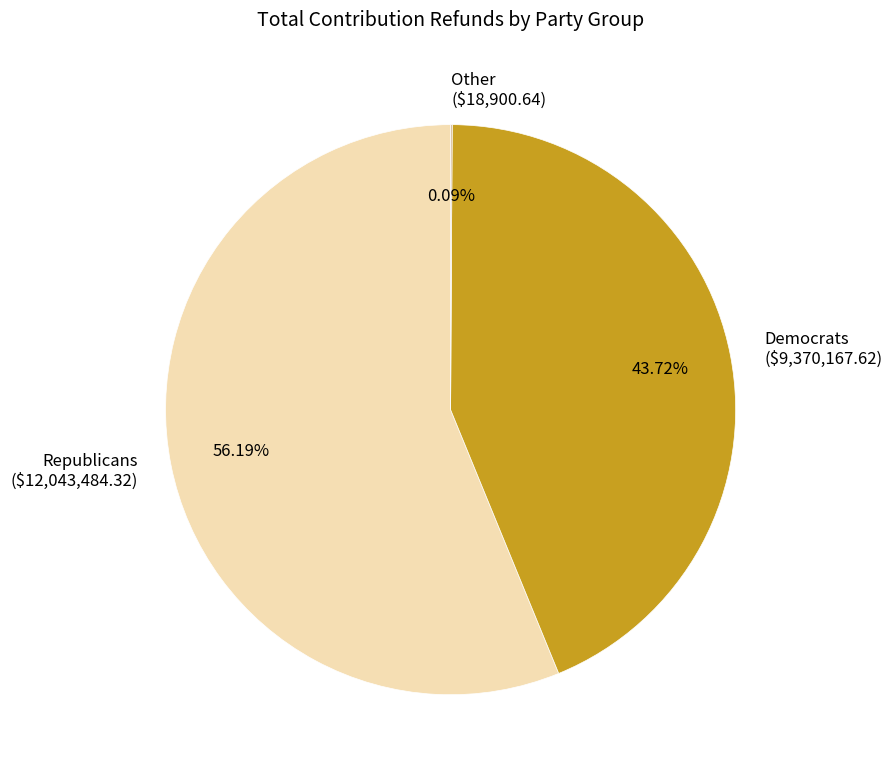

Does any single category account for the majority?

Yes